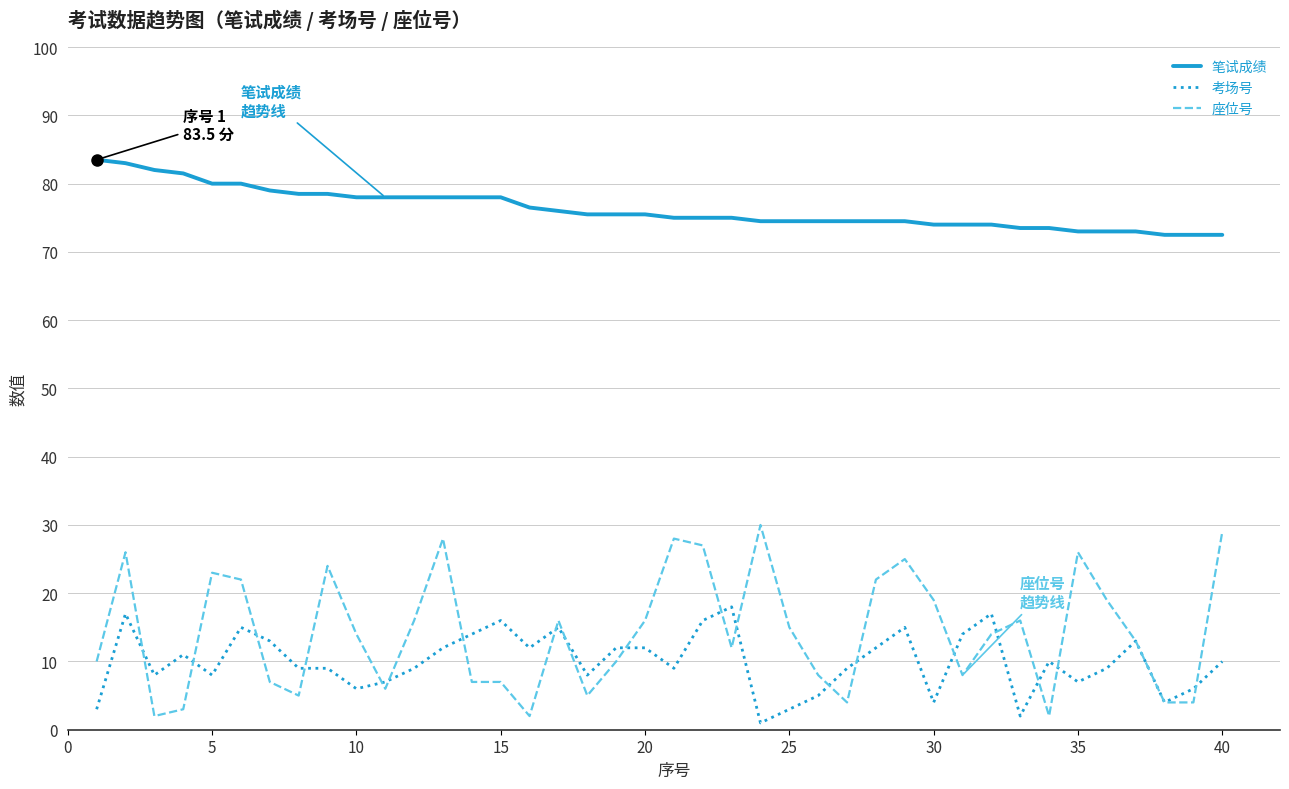

Which series has the widest spread of values?

座位号